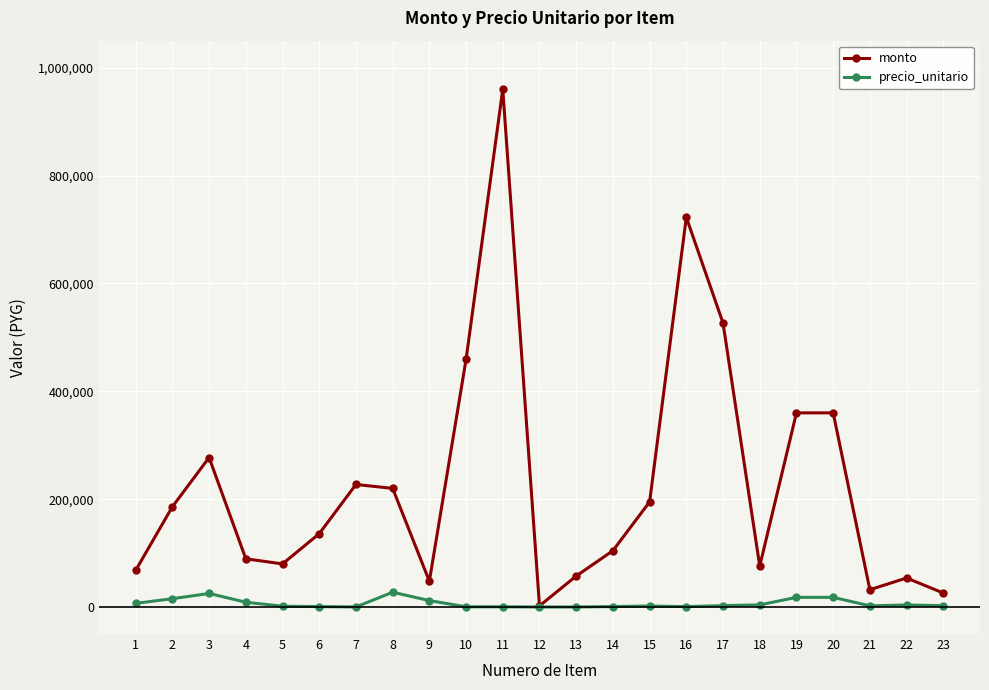

List the series in order of their peak value, lowest first.

precio_unitario, monto